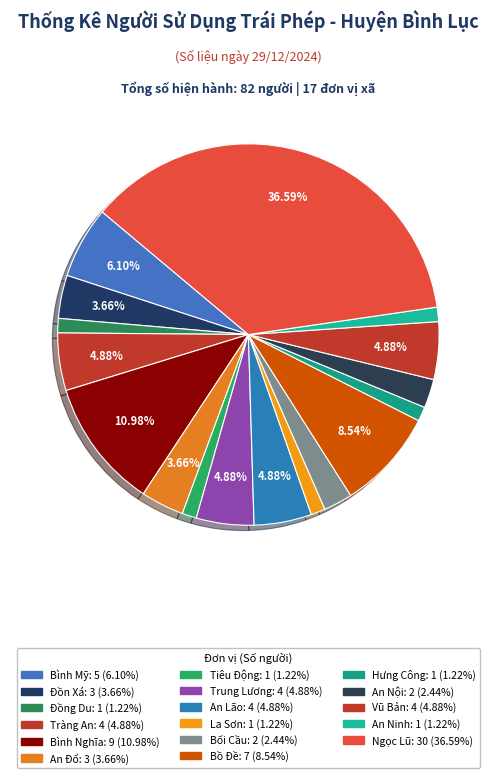

Which slice is the smallest?

Đồng Du